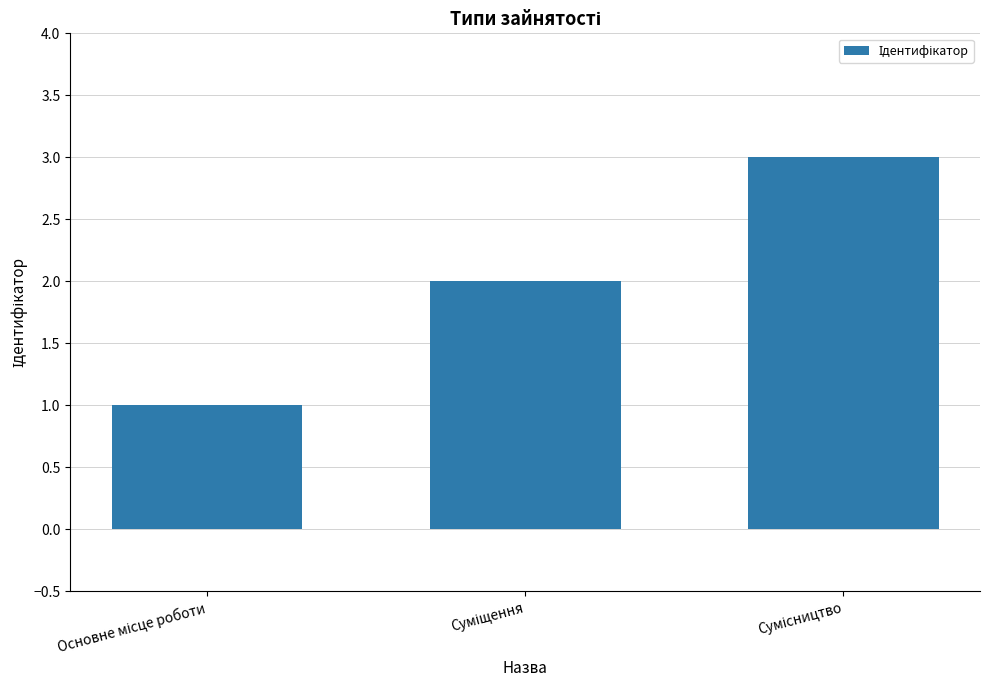

What is the maximum value shown in the chart?

3